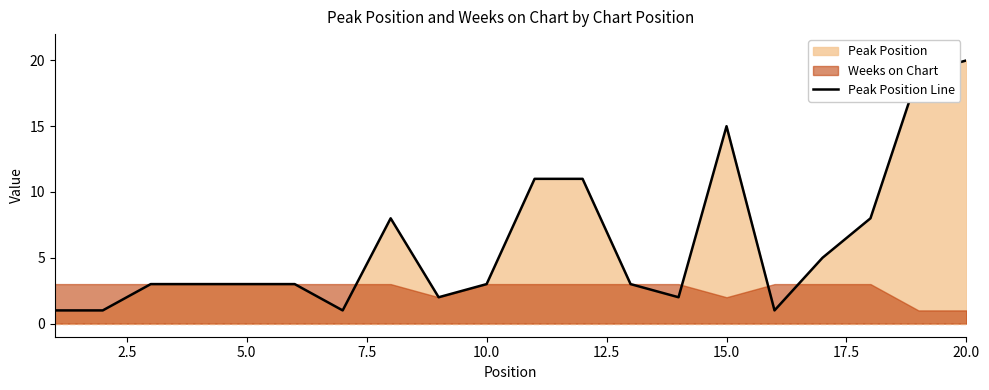

What is the highest value of the Peak Position Line series?

20